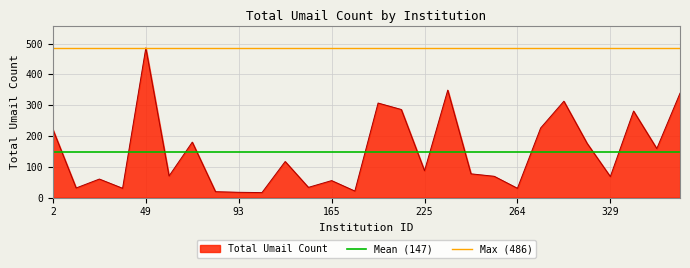

Which category has the highest value in the Total Umail Count series?

49